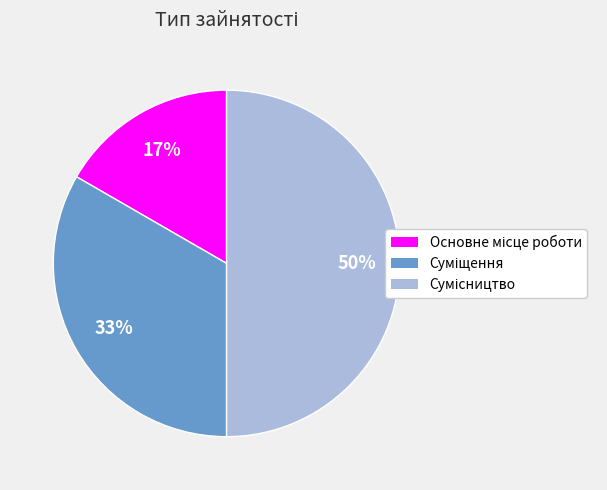

To the nearest percent, what is the average slice percentage?

33%